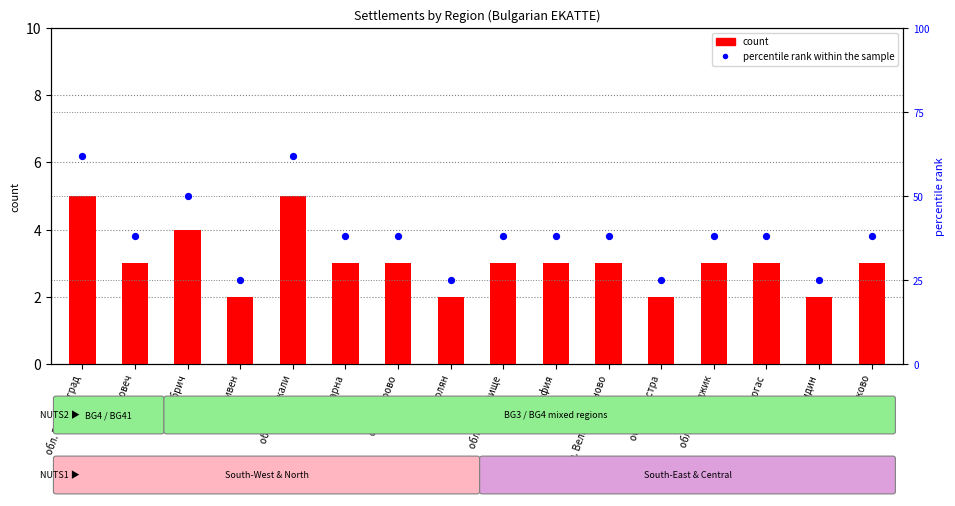

What is the total value across all series at обл. Видин?

27